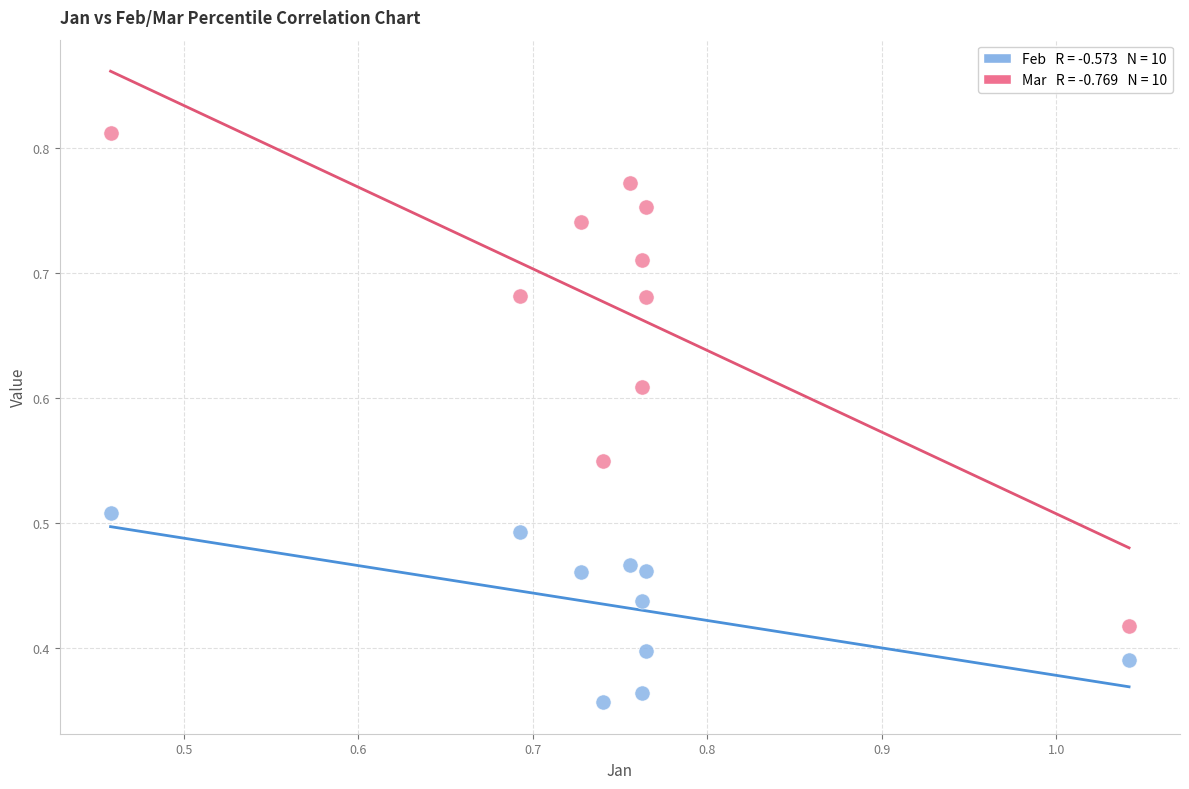

How many data points are displayed?

20